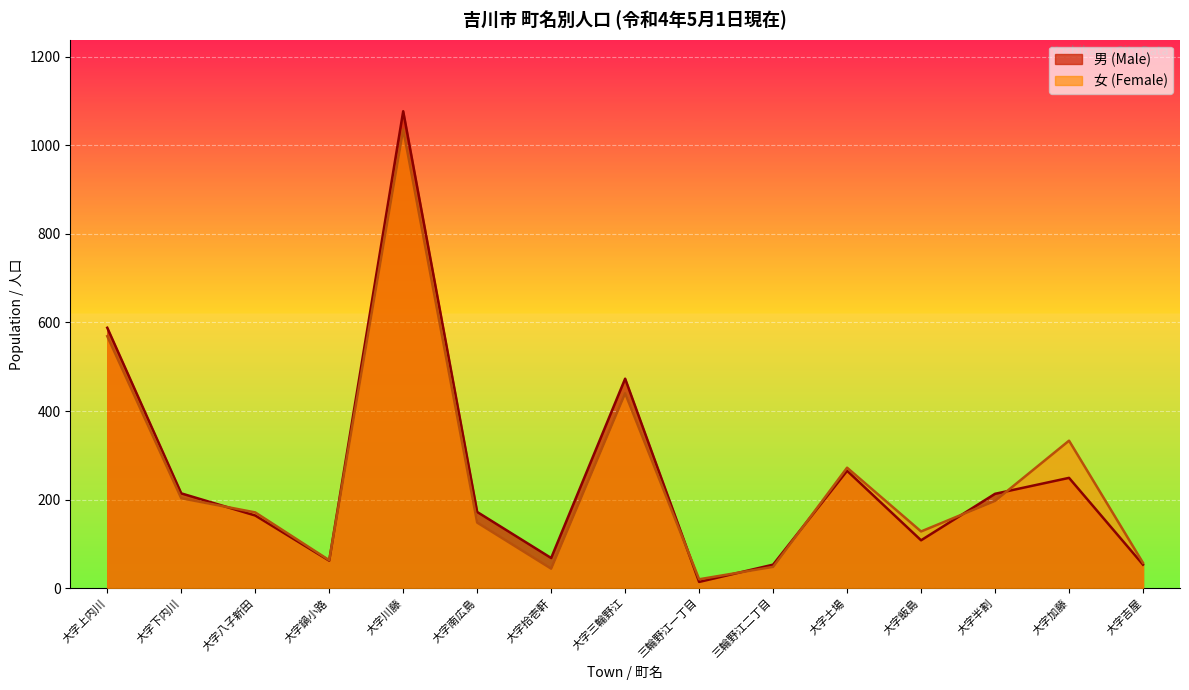

What is the total value across all series at 大字半割?

410